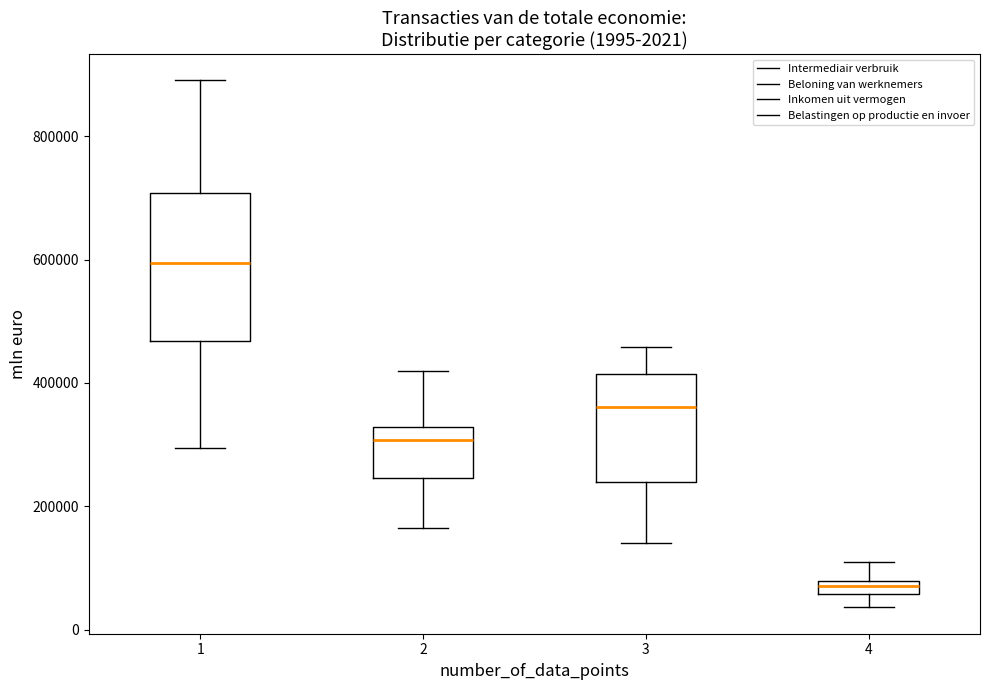

Which box's median line is the highest?

1